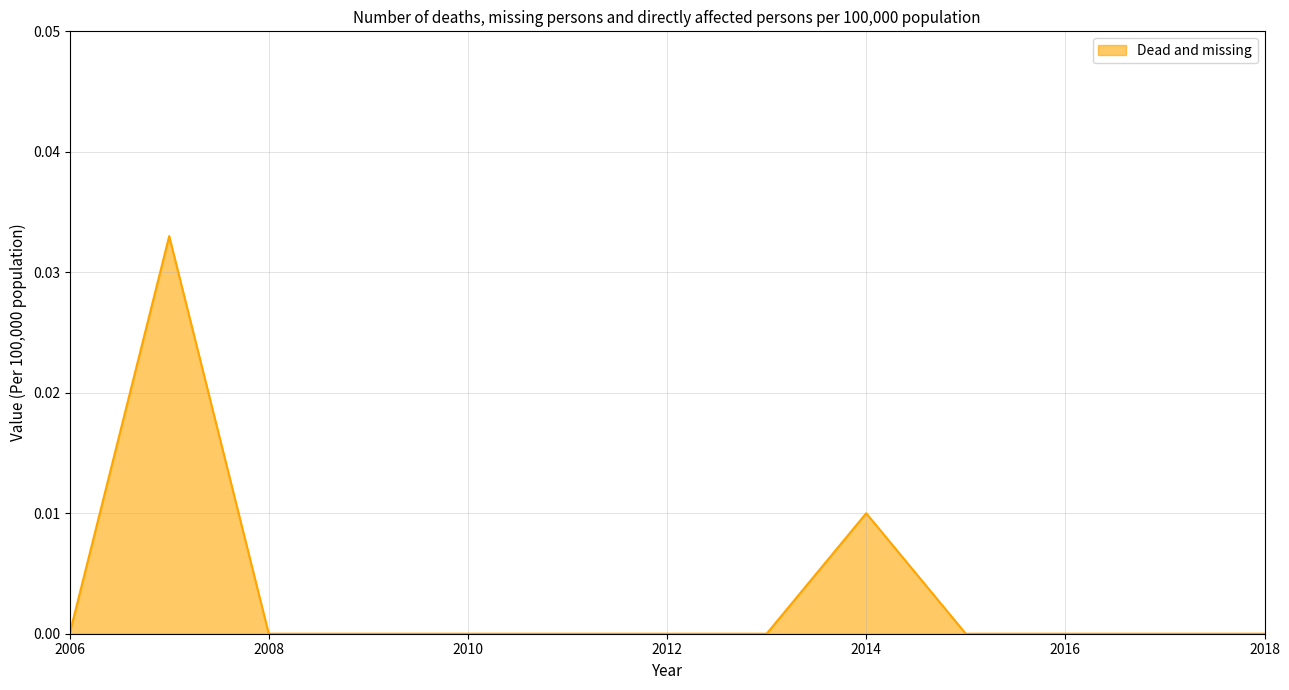

Is it true that the value at 2018 is 0.0?

True